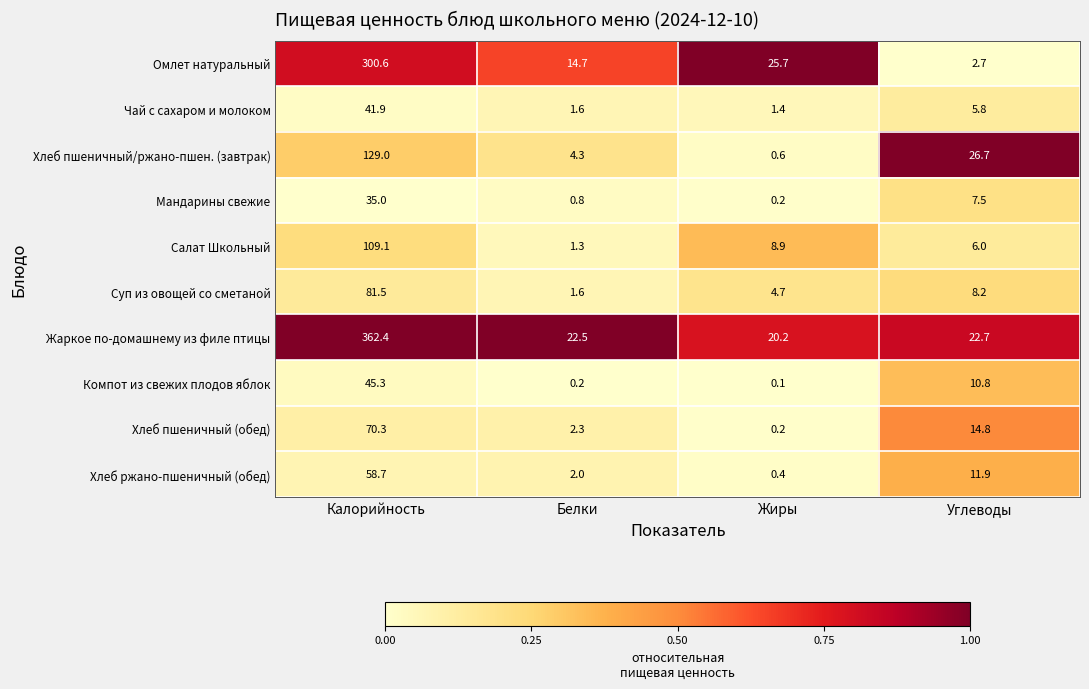

What is the spread (max minus min) of values at Калорийность?

327.4